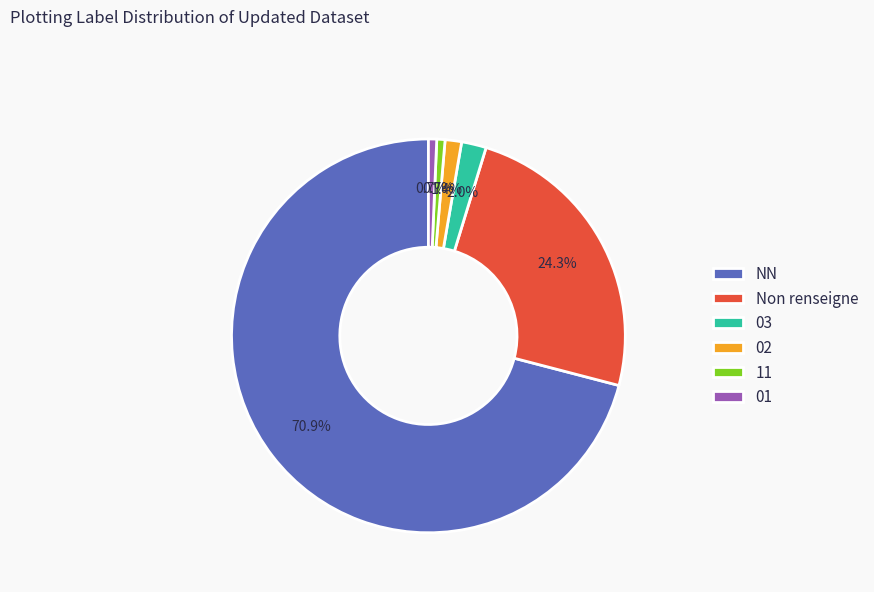

Is there any slice that represents more than half of the pie?

Yes